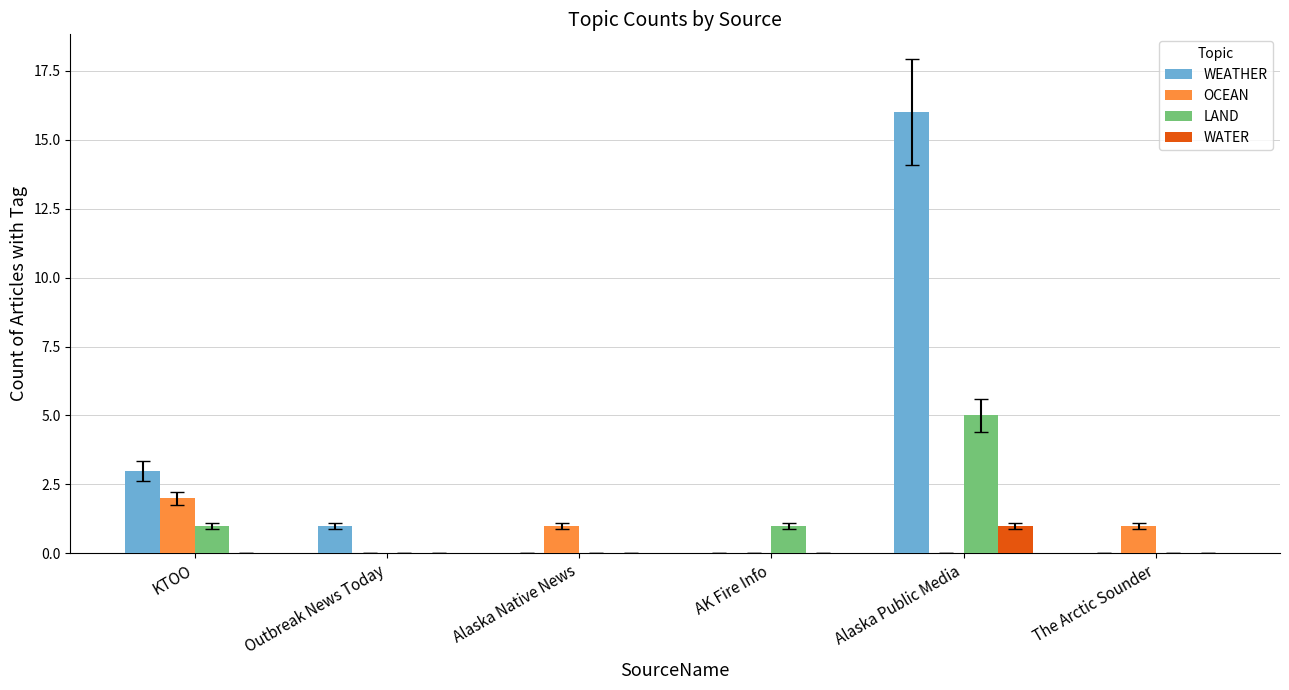

What is the sum of all LAND values?

7